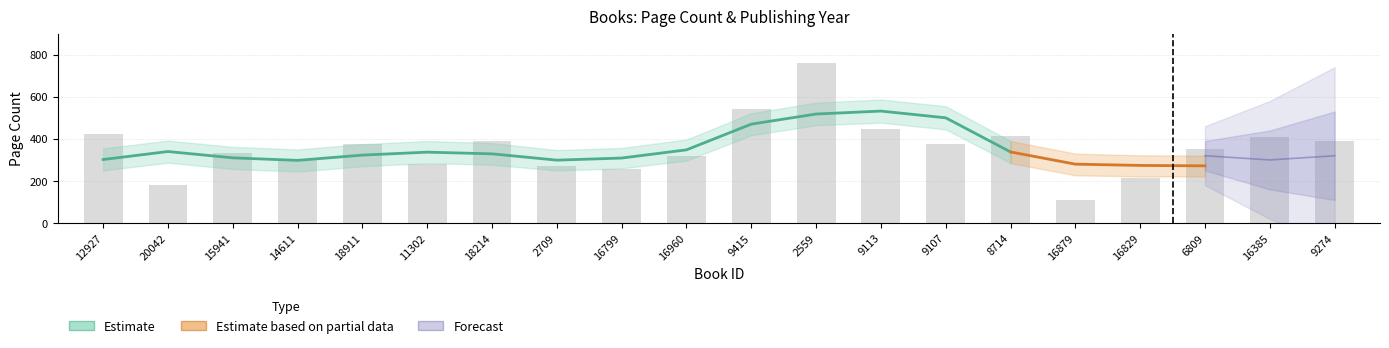

Which category has the lowest value across all series?

16879